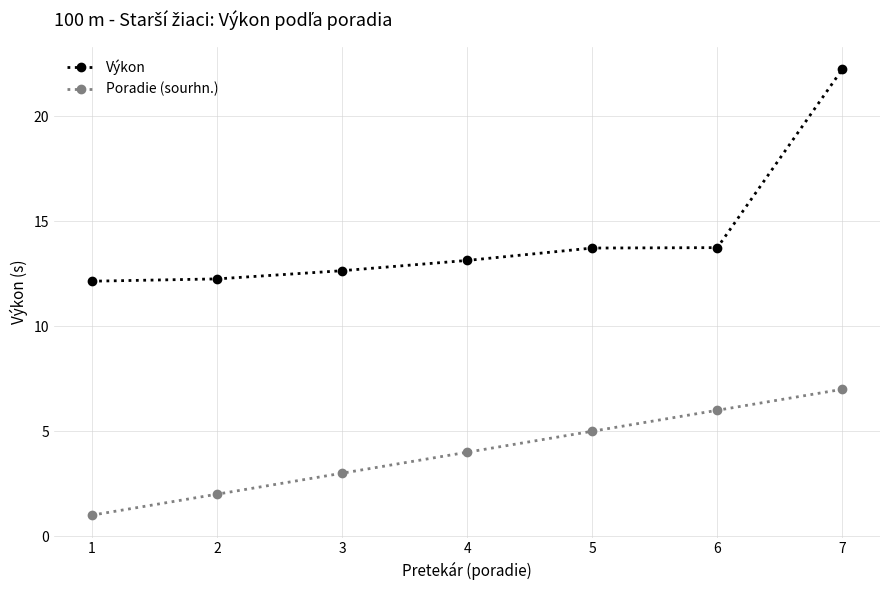

Which series has the widest spread of values?

Výkon